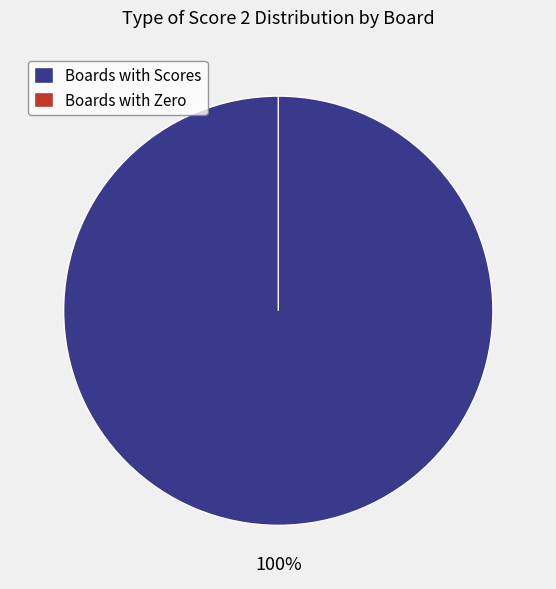

Is there a majority slice in this chart?

No